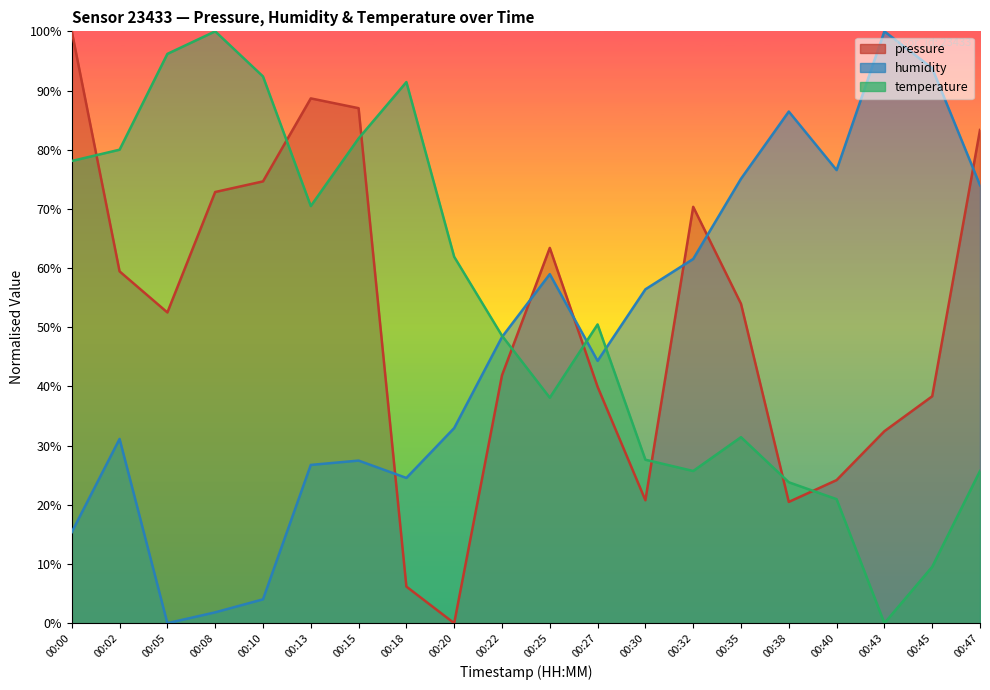

Which category has the highest value across all series?

00:00